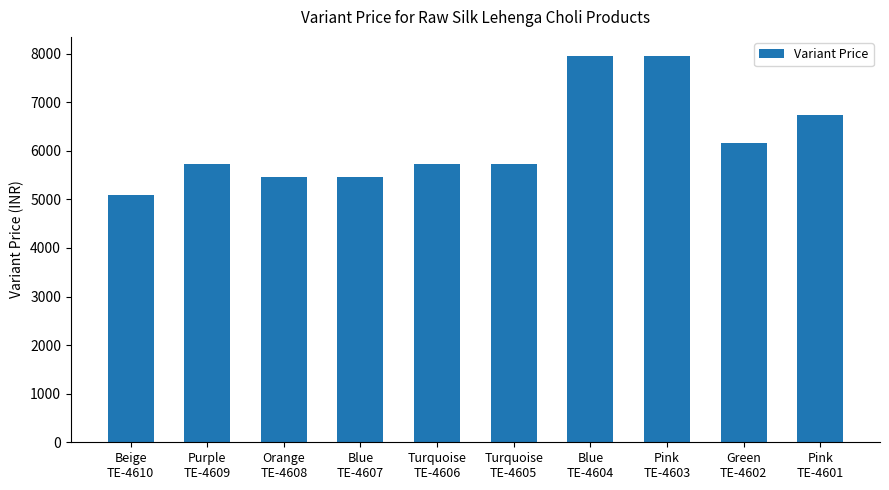

At which label does the data first exceed 5717?

Purple
TE-4609